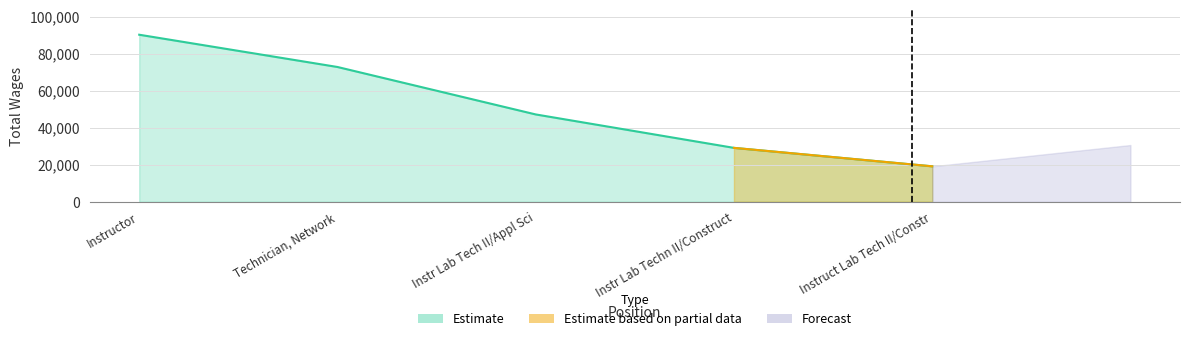

Approximately how many times larger is the value at Instruct Lab Tech II/Constr compared to Technician, Network?

0.3